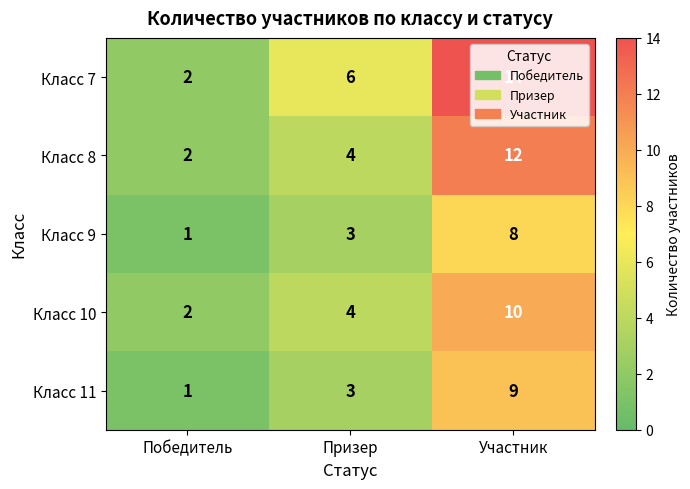

What is the average value of the Класс 10 series?

5